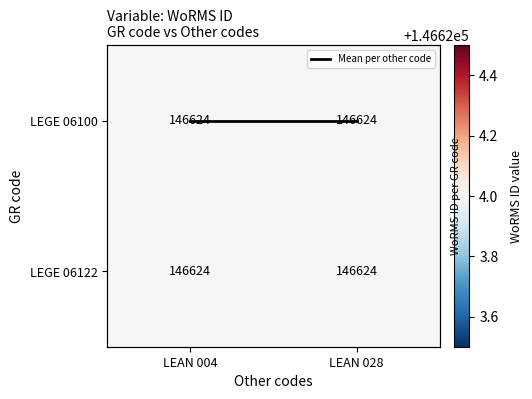

Which series has the largest range (max minus min)?

Mean per other code